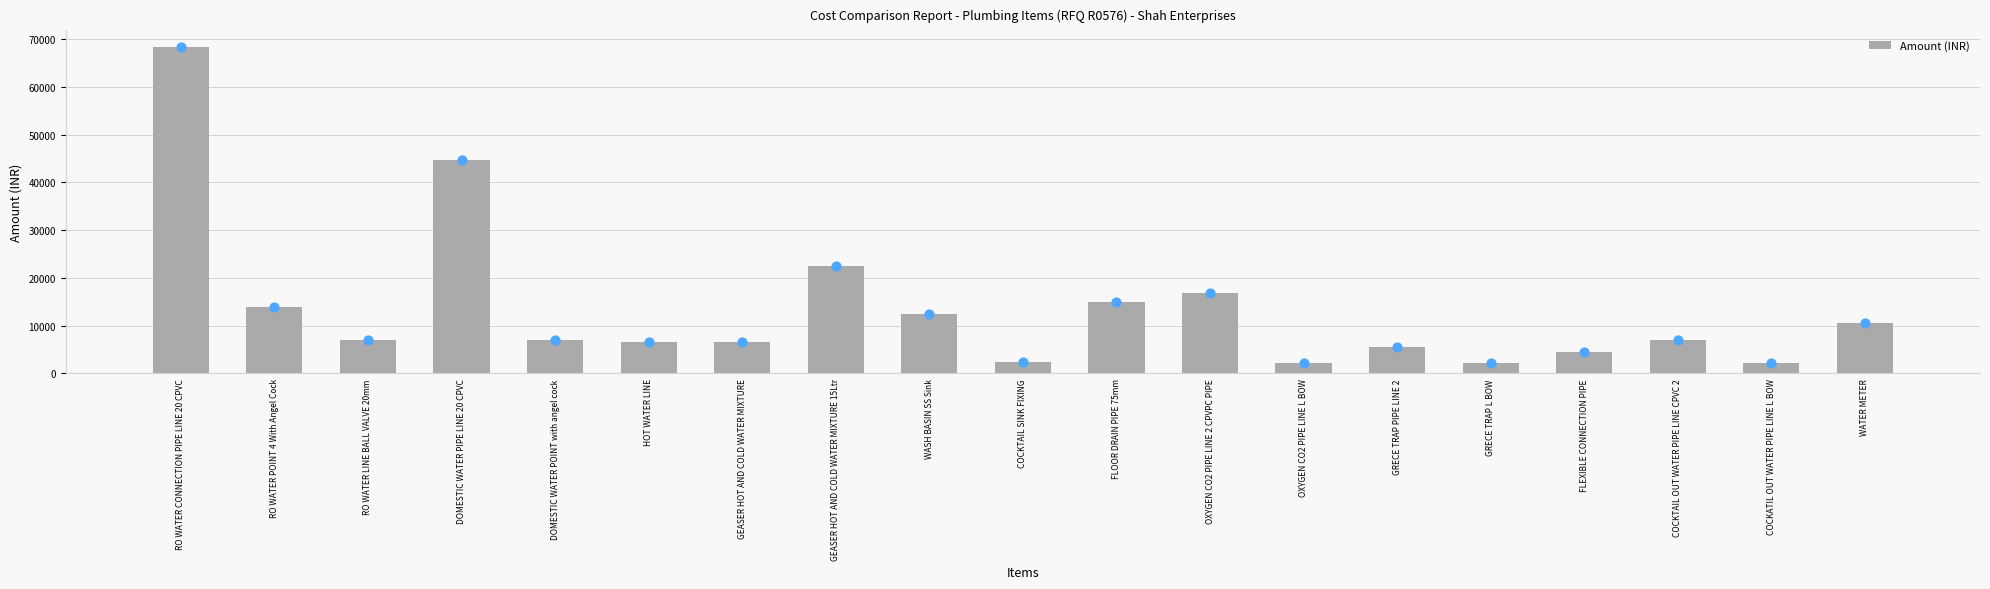

Which has a higher value, RO WATER POINT 4 With Angel Cock or OXYGEN CO2 PIPE LINE L BOW?

RO WATER POINT 4 With Angel Cock